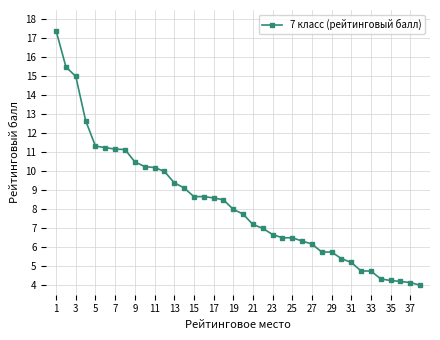

What is the value of the 3rd point from the left?

15.0